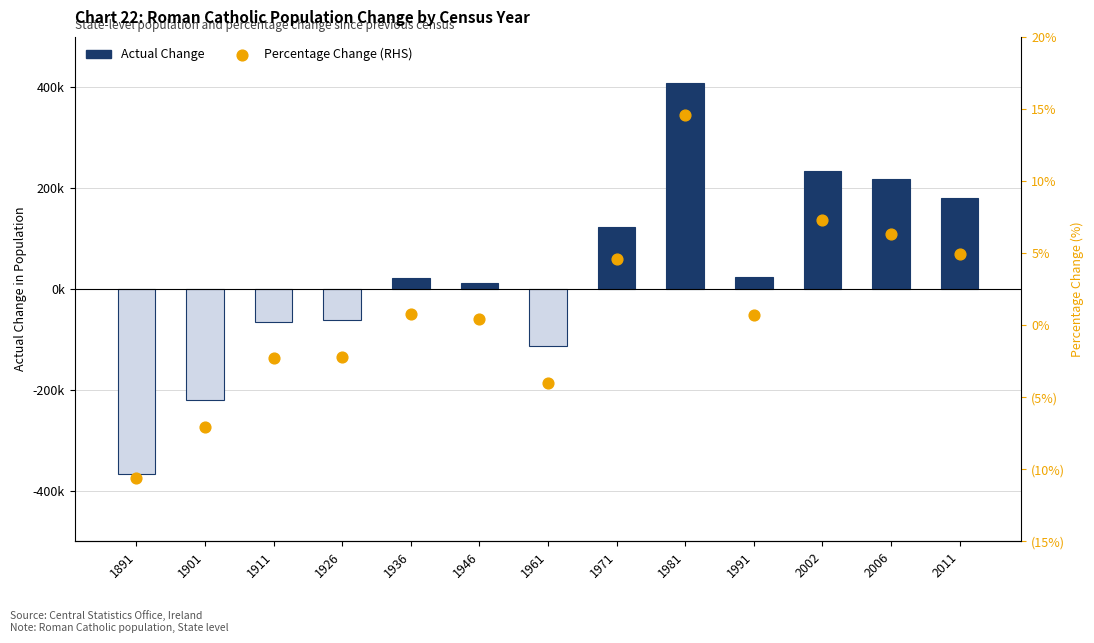

Approximately how many times larger is the value at 1936 compared to 1981?

0.1